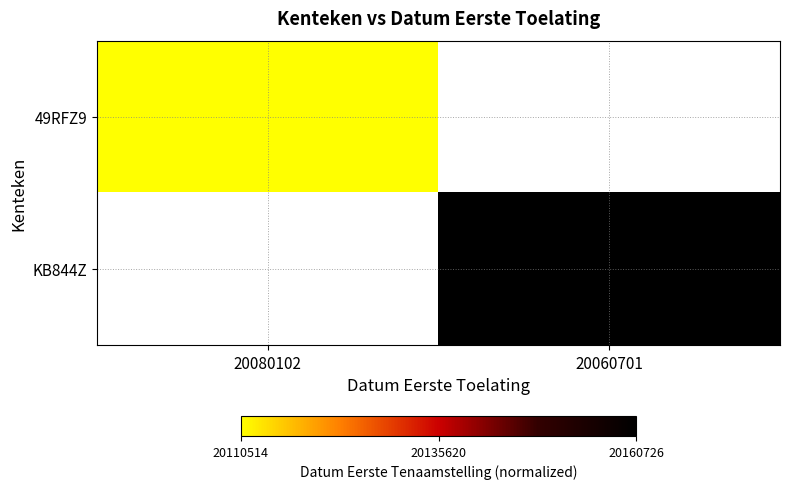

How many values in KB844Z are above zero?

1